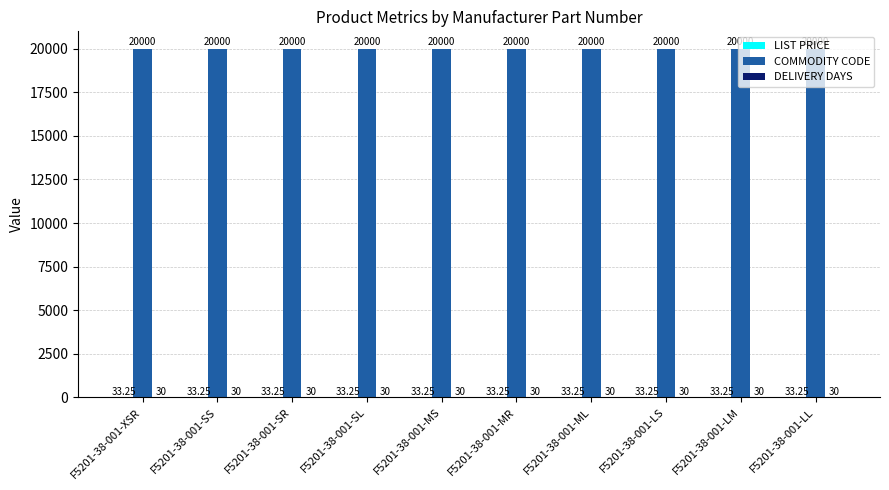

Which series has the largest total across all categories?

COMMODITY CODE